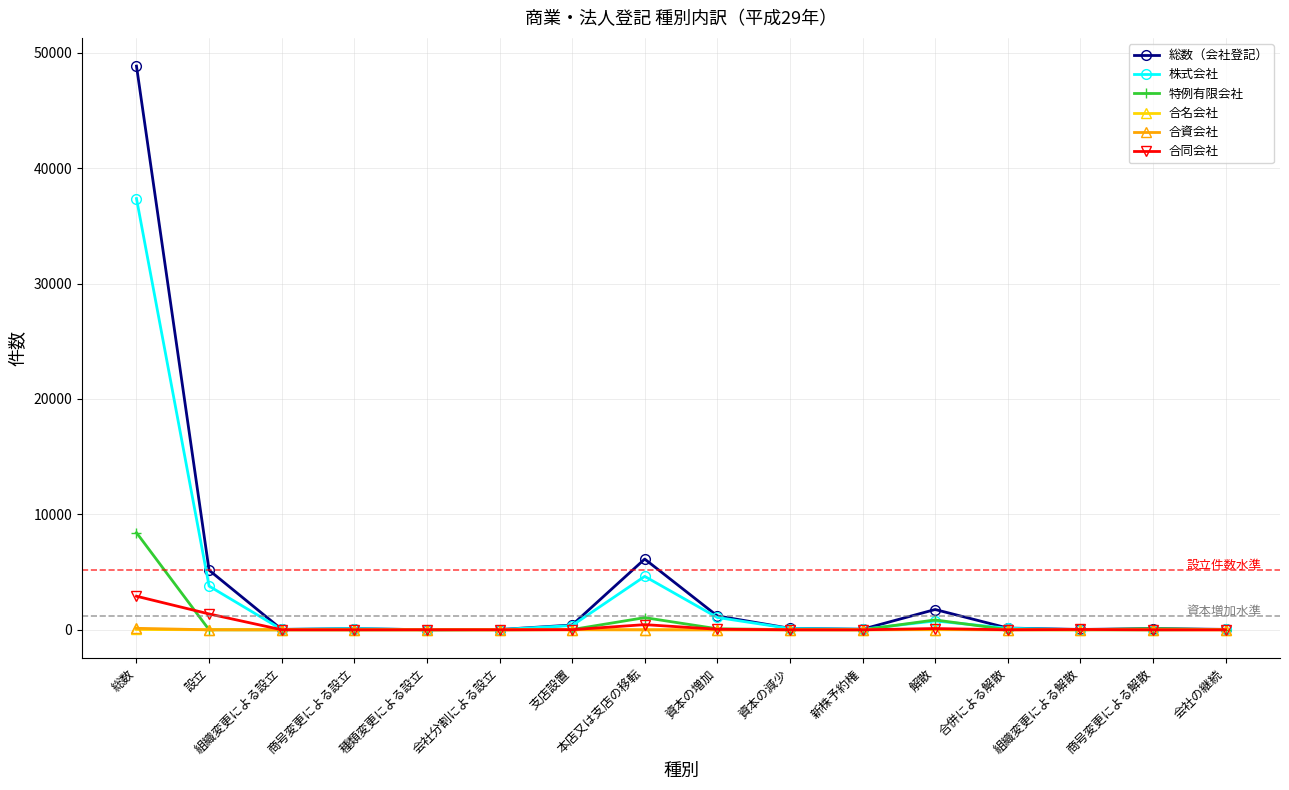

What is the average value of the 合同会社 series?

308